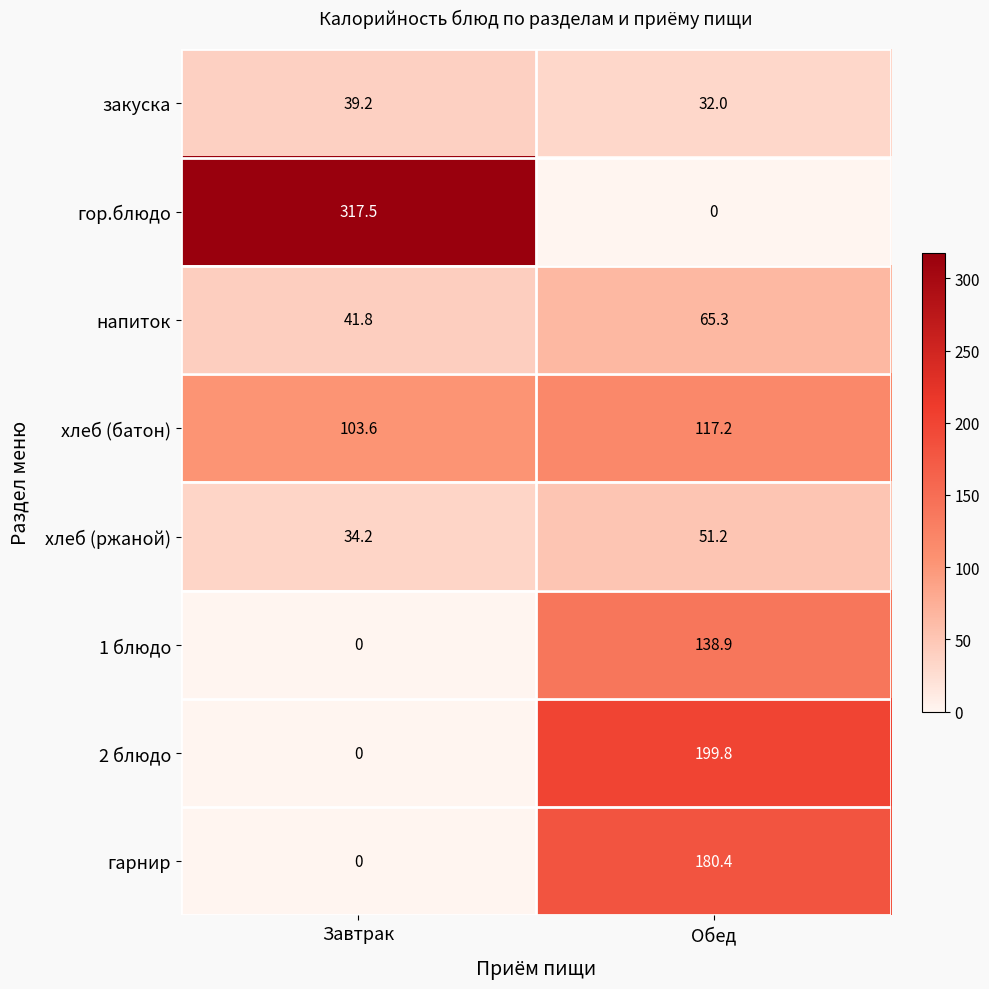

What is the minimum value for закуска?

32.0